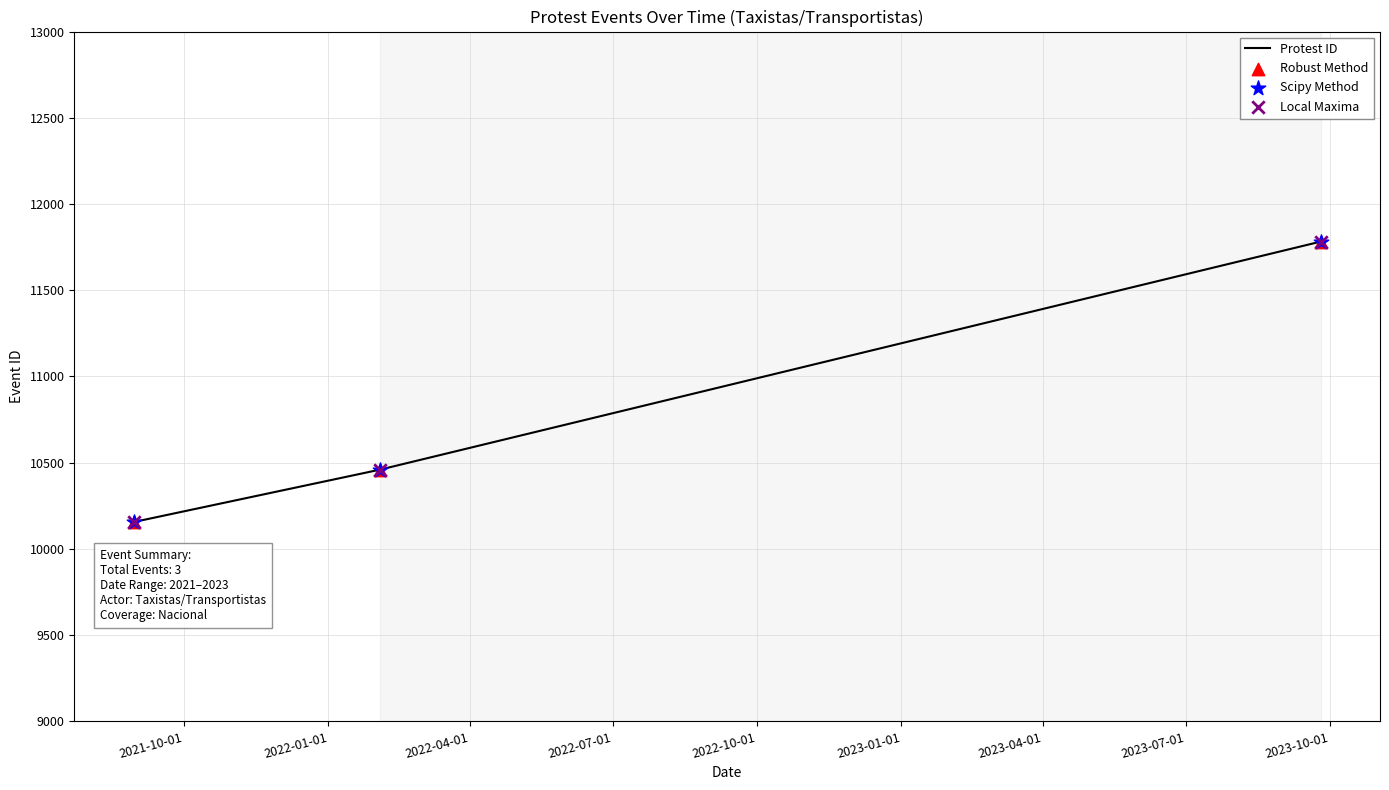

What is the greatest value displayed?

11782